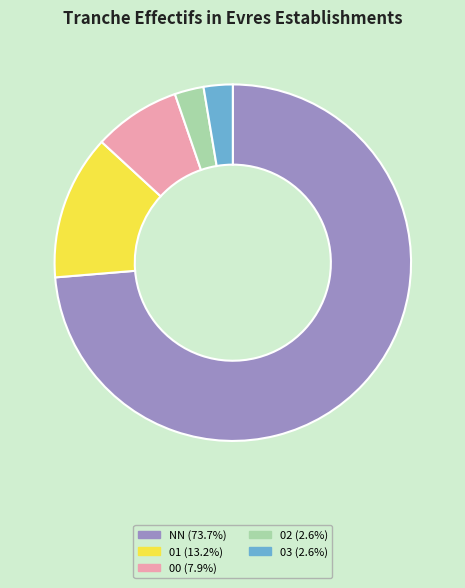

Which category has the biggest portion of the pie?

NN